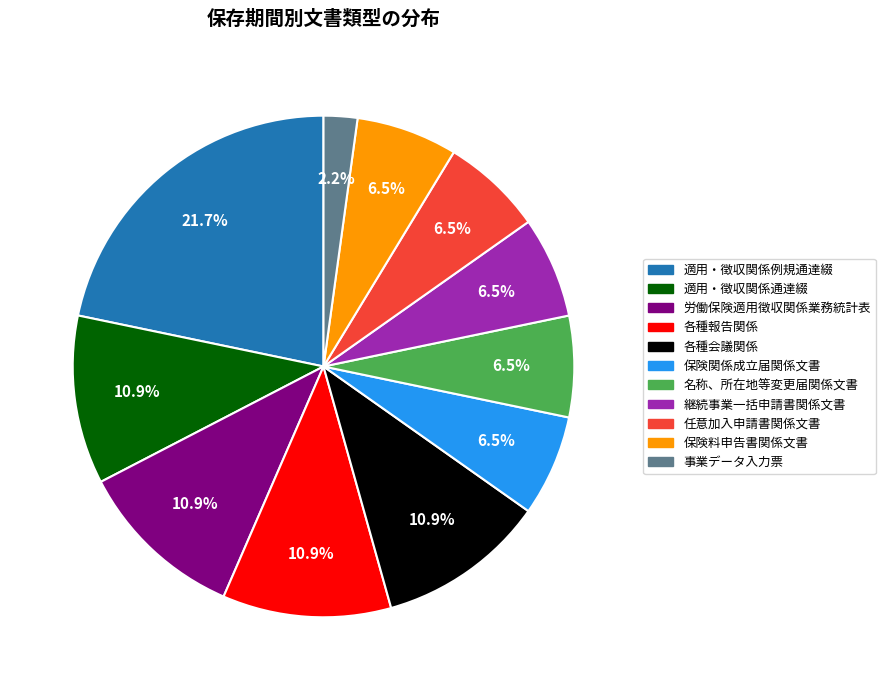

What is the largest slice in the pie chart?

適用・徴収関係例規通達綴